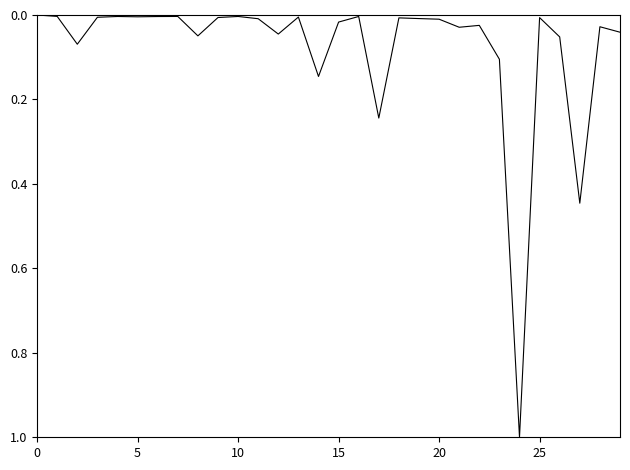

What is the difference between the maximum and minimum values?

1.0